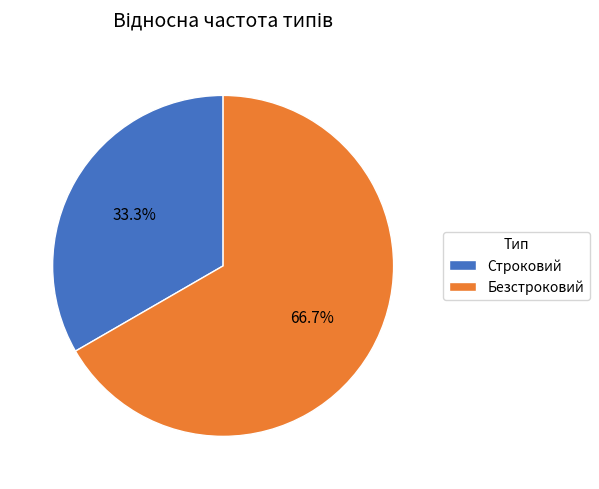

Combined, what portion of the pie is Строковий and Безстроковий?

100.0%